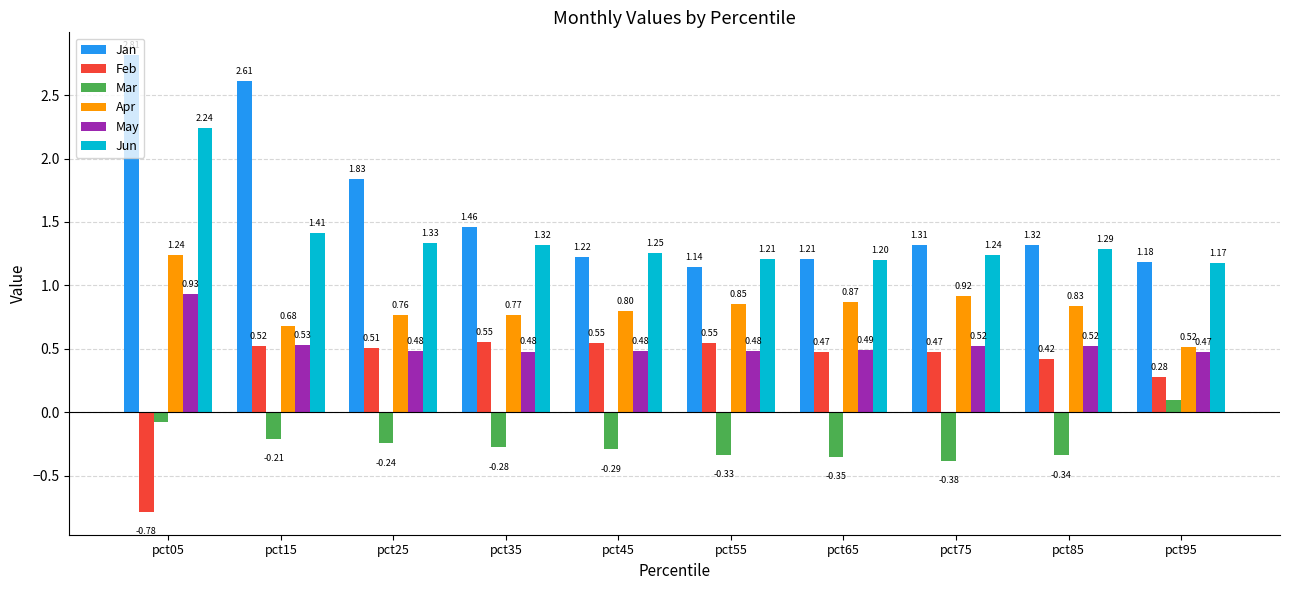

At which label does Mar first exceed 0?

pct95